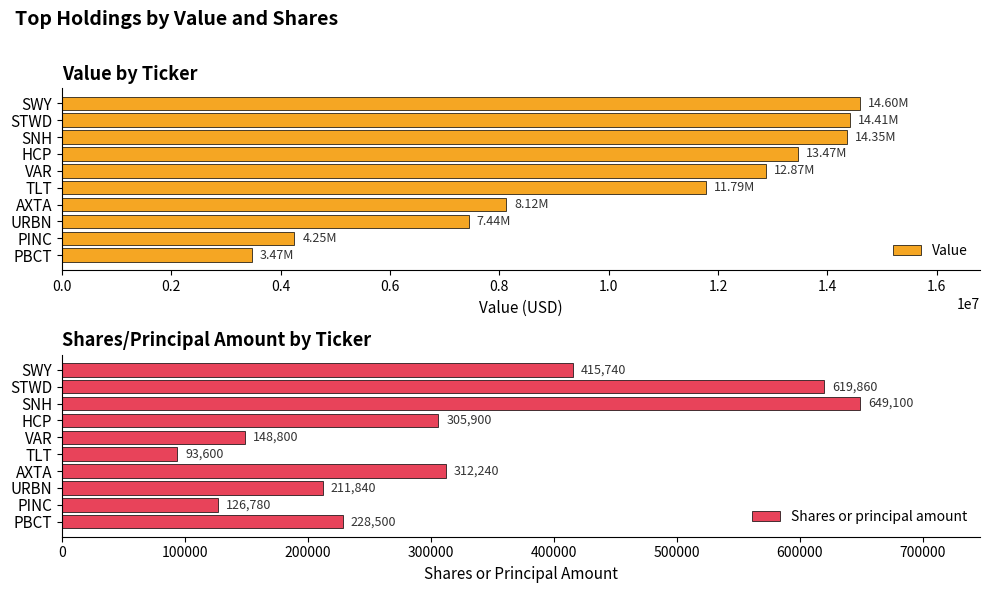

Does the chart contain any negative values?

No